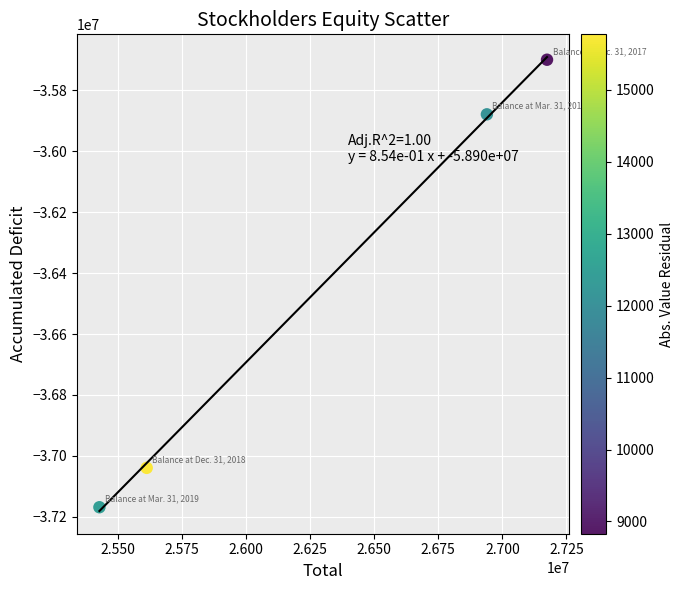

What Y value in the scatter plot is closest to -36434107?

-35878809